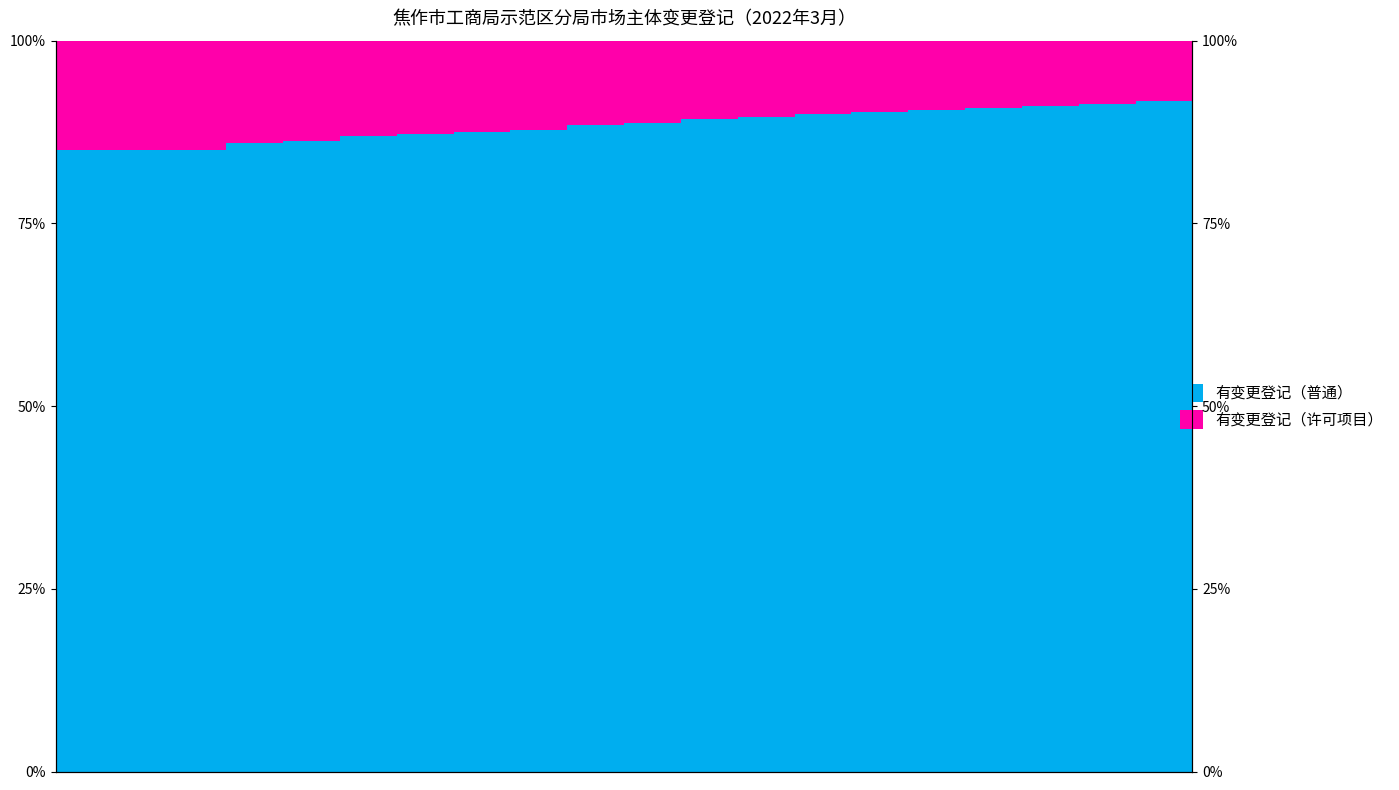

Which series changed the most between 1 and 18?

有变更登记（普通）